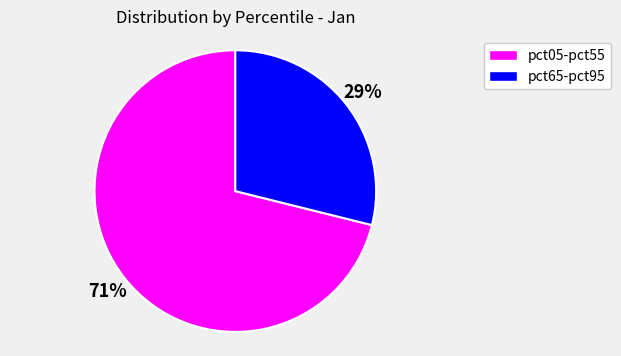

Does any single category account for the majority?

Yes